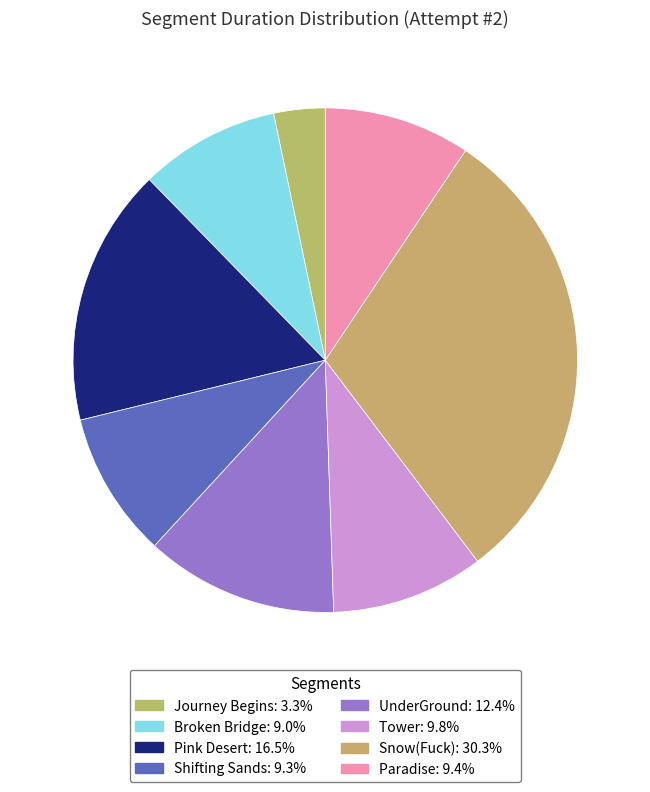

To the nearest percent, what portion does UnderGround represent?

12%